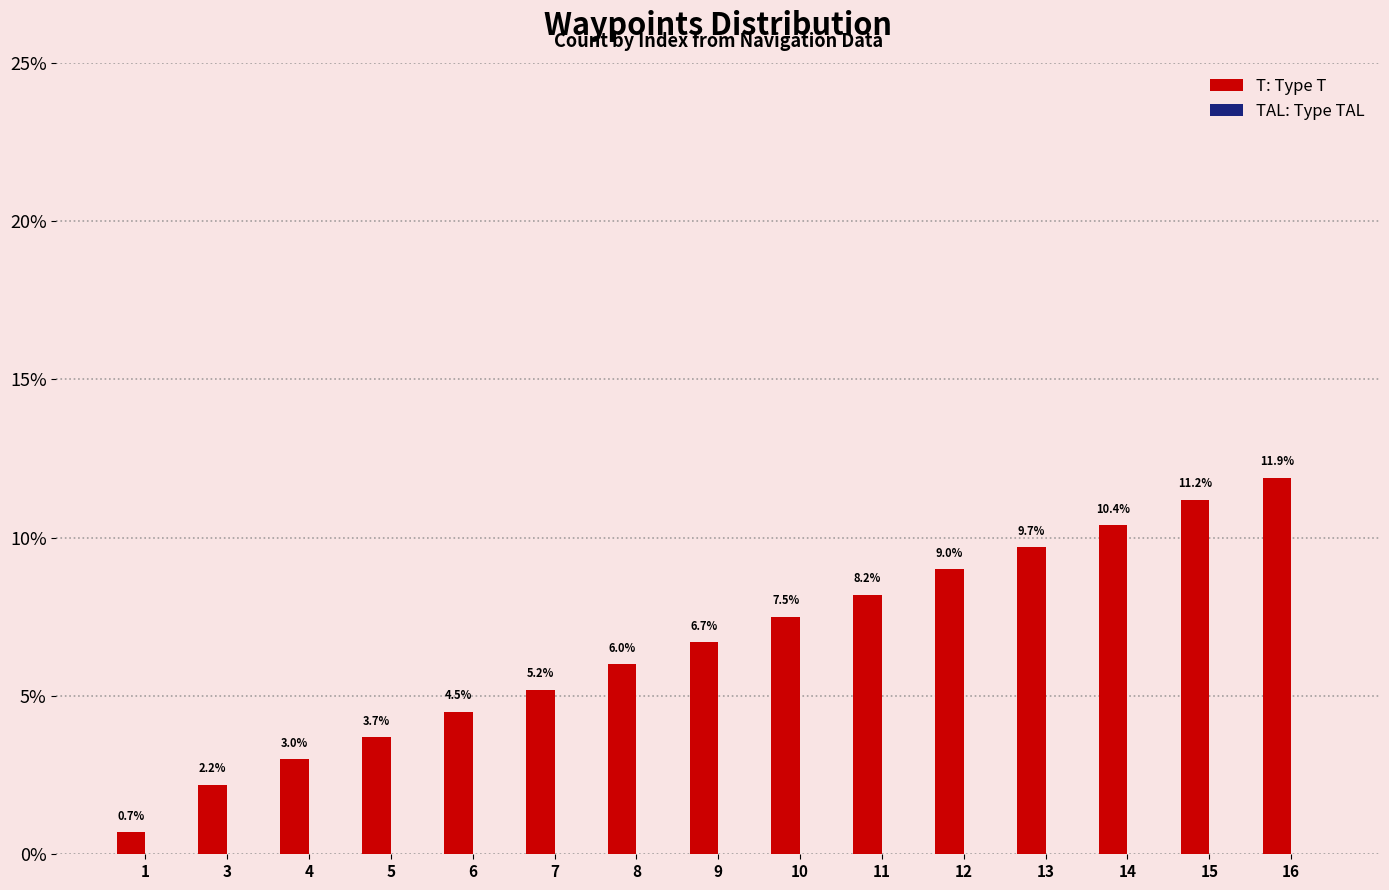

Rank the categories by value from lowest to highest.

1, 3, 4, 5, 6, 7, 8, 9, 10, 11, 12, 13, 14, 15, 16